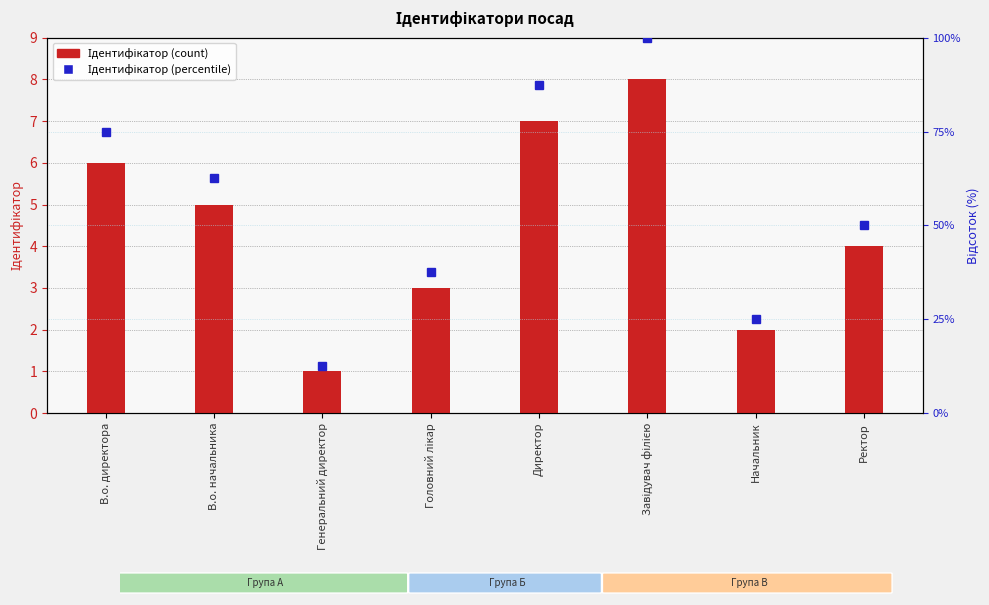

Which series has the largest range (max minus min)?

Ідентифікатор (percentile)